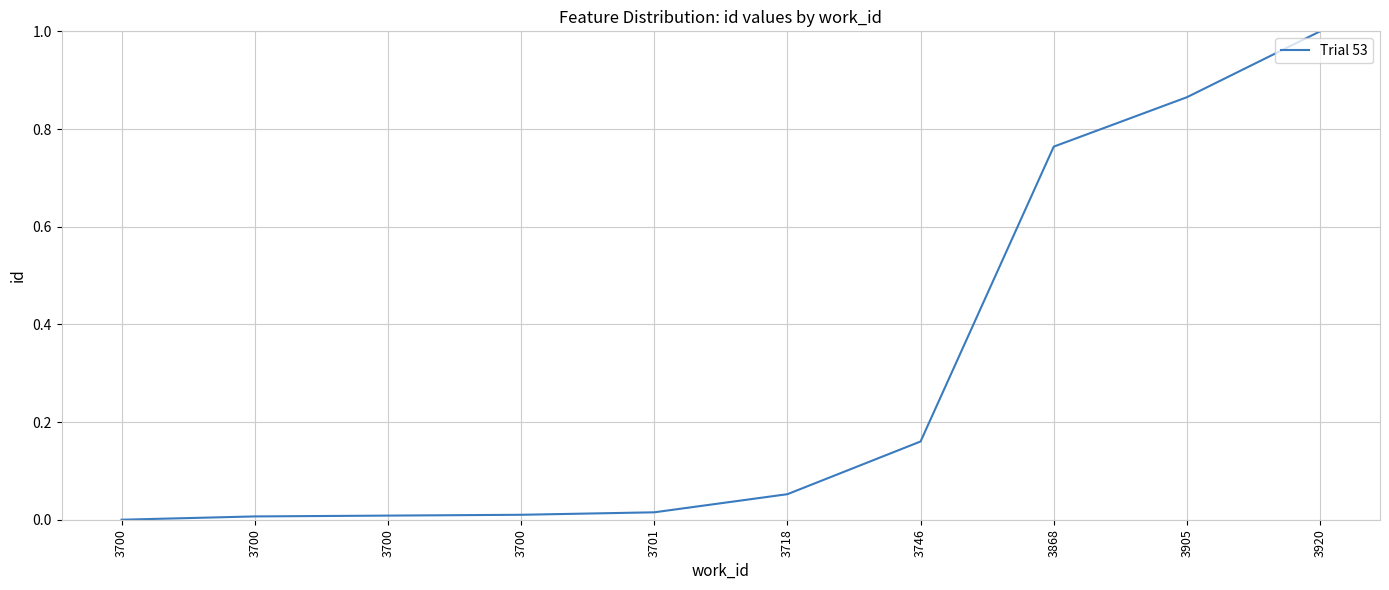

Is it true that the value at 3868 is 0.8?

True